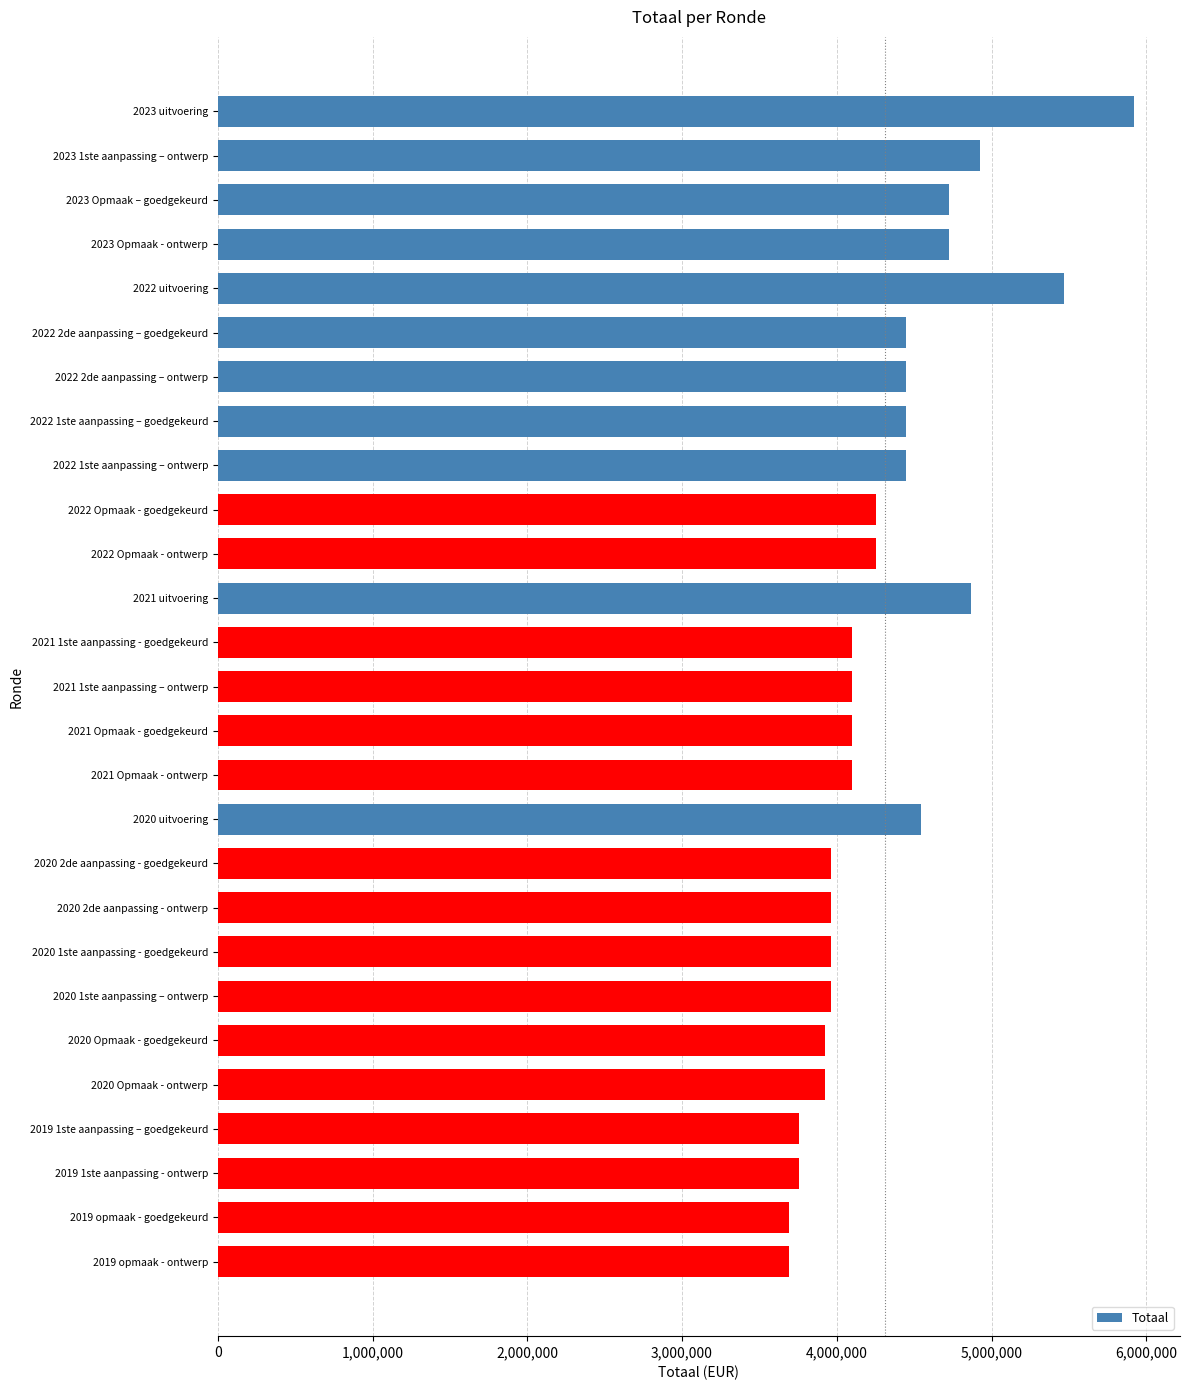

Is it true that the value at 2022 uitvoering is 7696641?

False